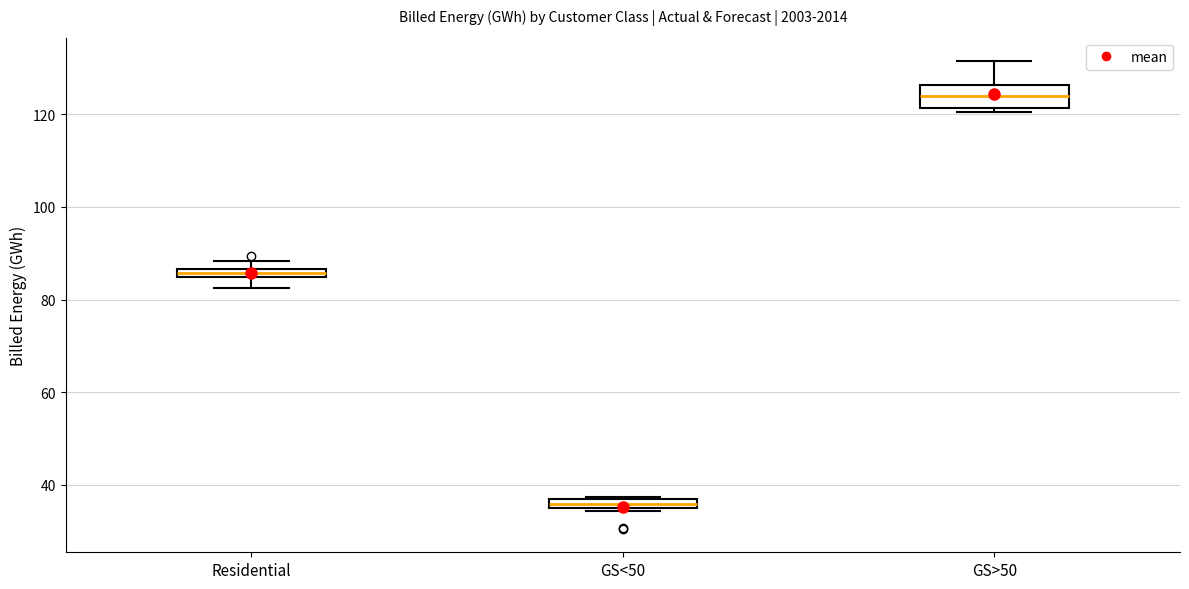

Which box is the tallest, from its lower edge to its upper edge?

GS>50